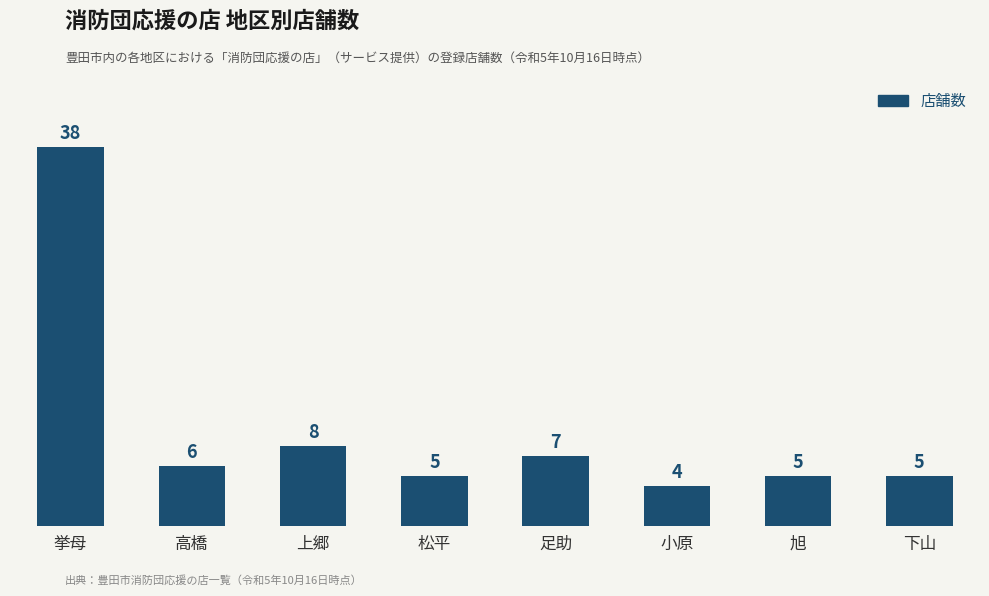

What is the difference between the maximum and minimum values?

34